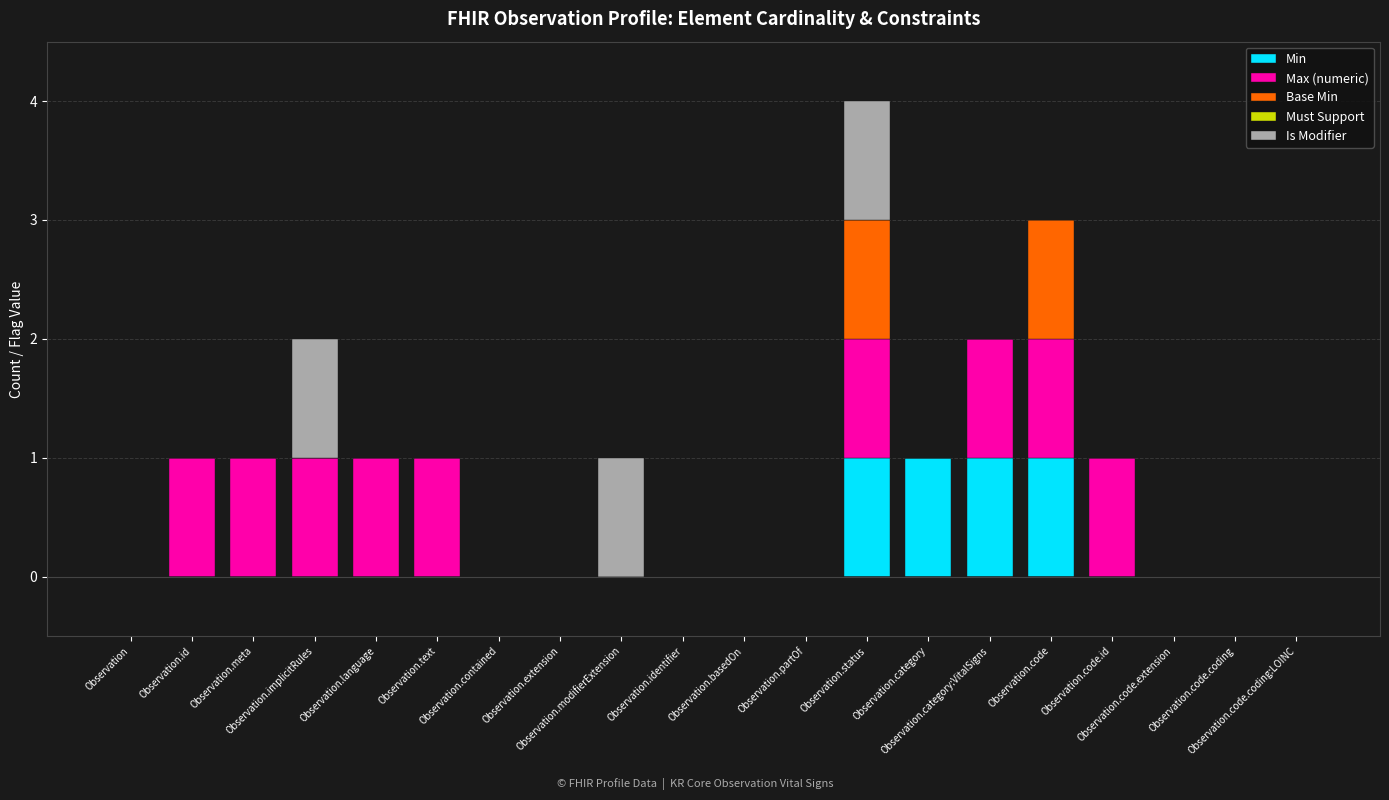

Are the bars grouped side by side (vs. stacked)?

No